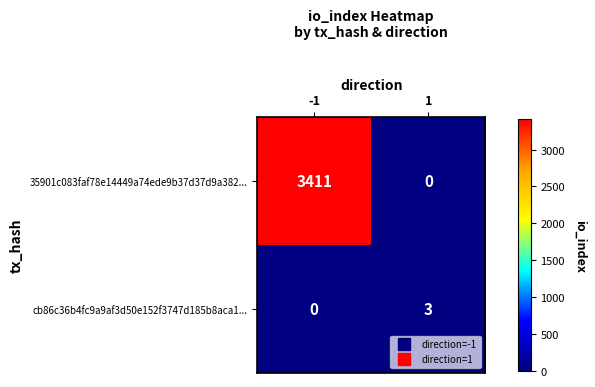

The cb86c36b4fc9a9af3d50e152f3747d185b8aca1... series shows 1 at -1. True or false?

False